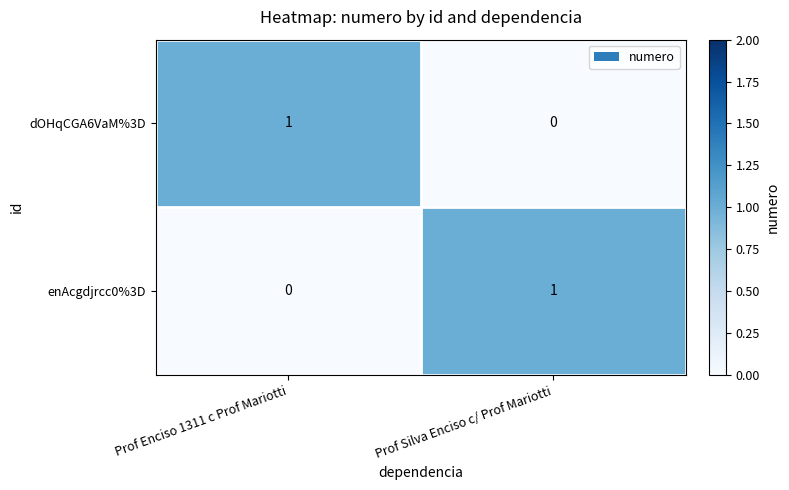

How many positive values does the enAcgdjrcc0%3D series have?

1